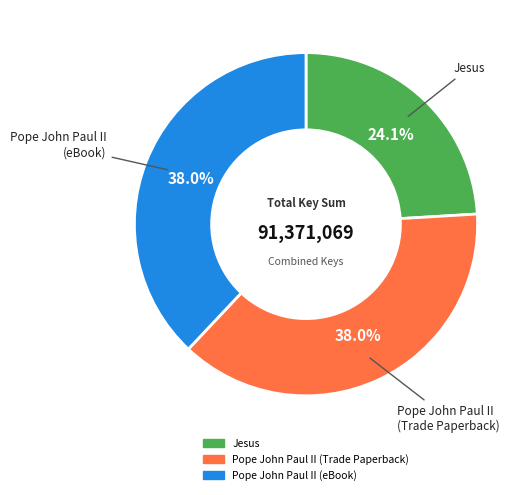

Between Pope John Paul II (eBook) and Jesus, which is larger?

Pope John Paul II (eBook)